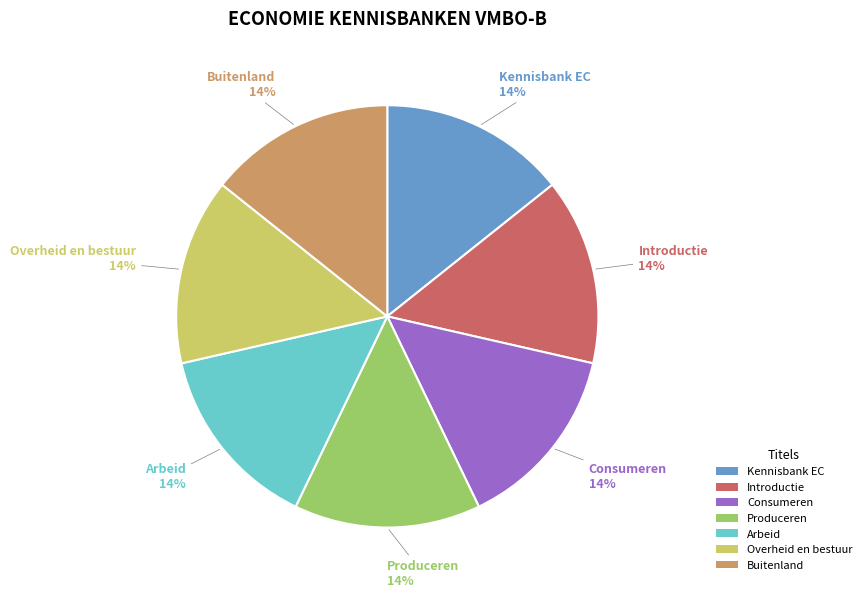

To the nearest percent, what is the combined percentage of Overheid en bestuur and Kennisbank EC?

29%